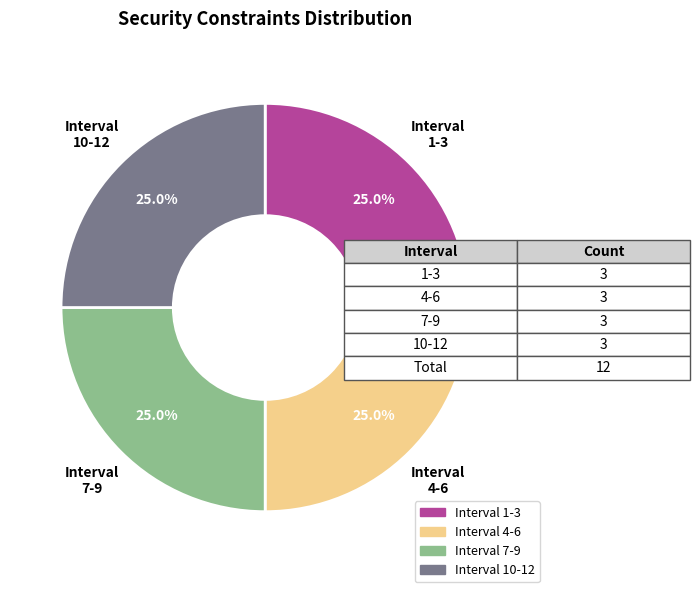

Is there any slice that represents more than half of the pie?

No